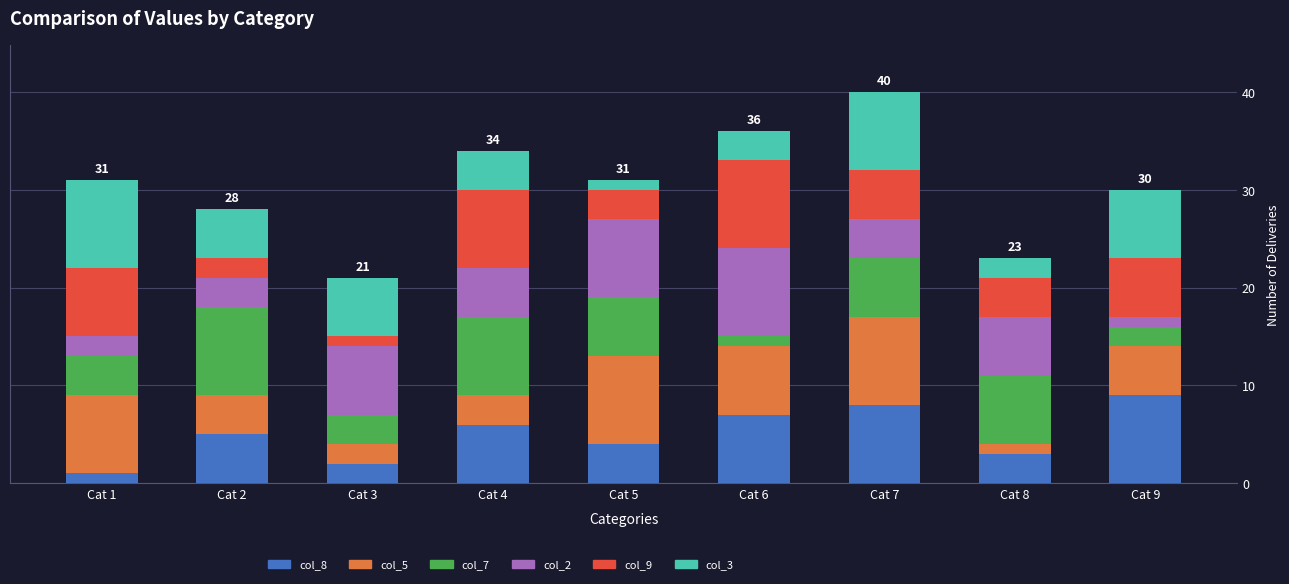

Rank the categories by col_8 value from lowest to highest.

Cat 1, Cat 3, Cat 8, Cat 5, Cat 2, Cat 4, Cat 6, Cat 7, Cat 9